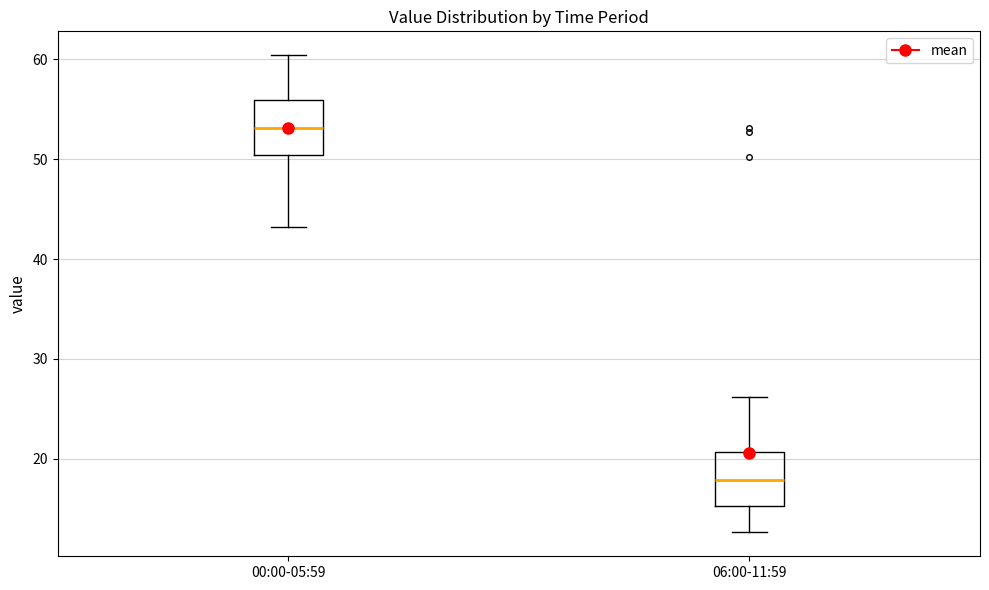

Reading left to right, read every box against the y-axis: the position of its median line, the range the box covers, and the ends of its whiskers. The values are not printed on the chart, so give them approximately, as read against the axis.

00:00-05:59: median 53, box 50 to 56, whiskers 43 to 60
06:00-11:59: median 18, box 15 to 21, whiskers 13 to 26